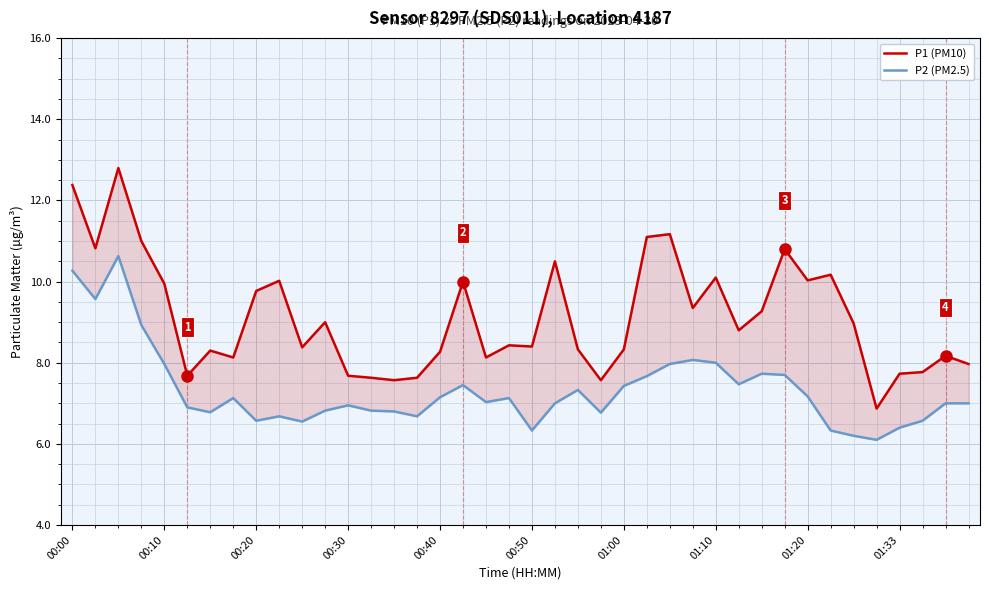

Where is P1 (PM10) nearest to the value 9?

11